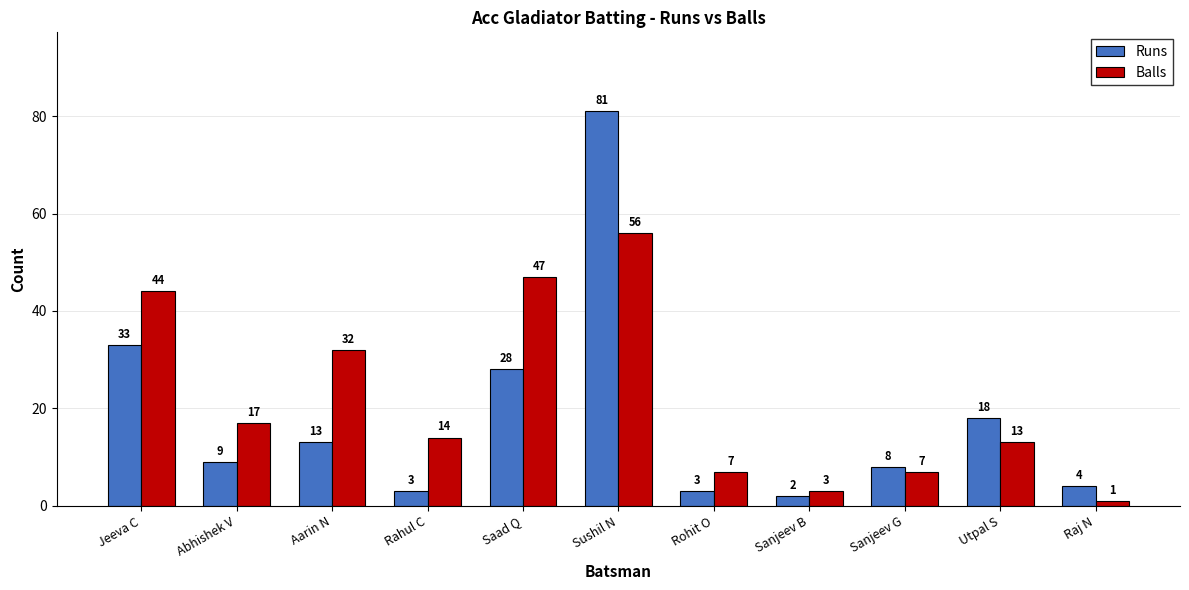

Reading left to right, what are all the values shown in this chart?

Runs: Jeeva C=33	Abhishek V=9	Aarin N=13	Rahul C=3	Saad Q=28	Sushil N=81	Rohit O=3	Sanjeev B=2	Sanjeev G=8	Utpal S=18	Raj N=4
Balls: Jeeva C=44	Abhishek V=17	Aarin N=32	Rahul C=14	Saad Q=47	Sushil N=56	Rohit O=7	Sanjeev B=3	Sanjeev G=7	Utpal S=13	Raj N=1